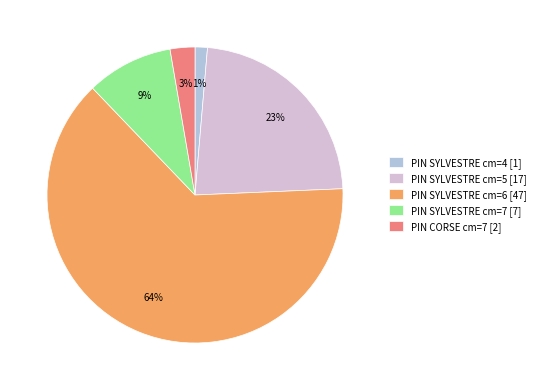

True or false: PIN SYLVESTRE cm=6 [47] accounts for 64% of the total.

True